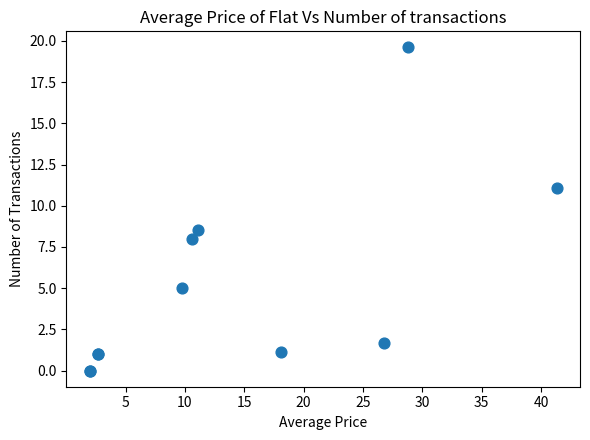

What Y value in the scatter plot is closest to 9?

8.5